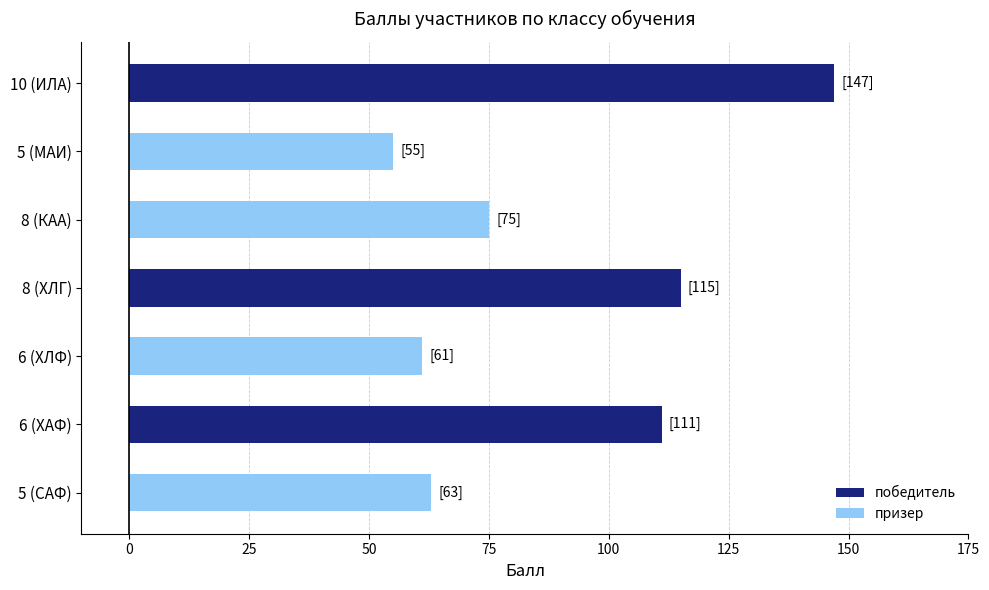

At 5 (МАИ), list the series in order from smallest to largest.

победитель, призер